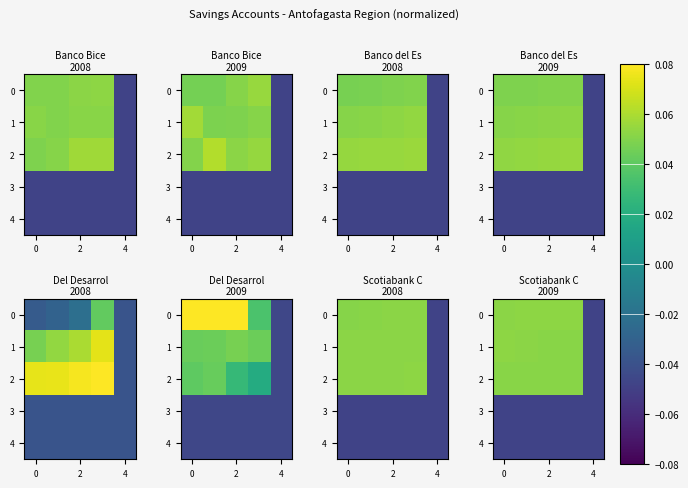

How many series are shown in this chart?

5